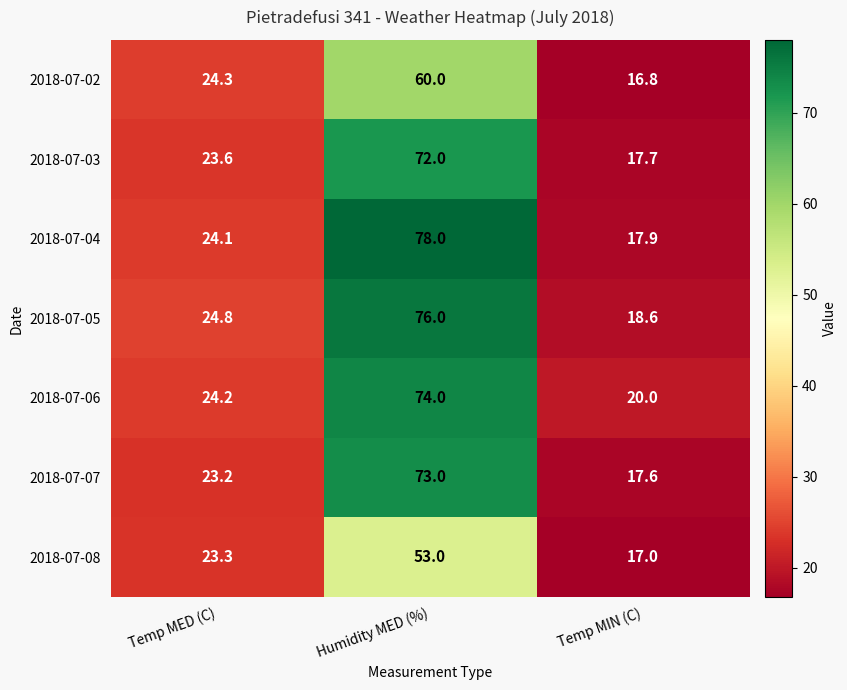

Count the number of categories in the chart.

3